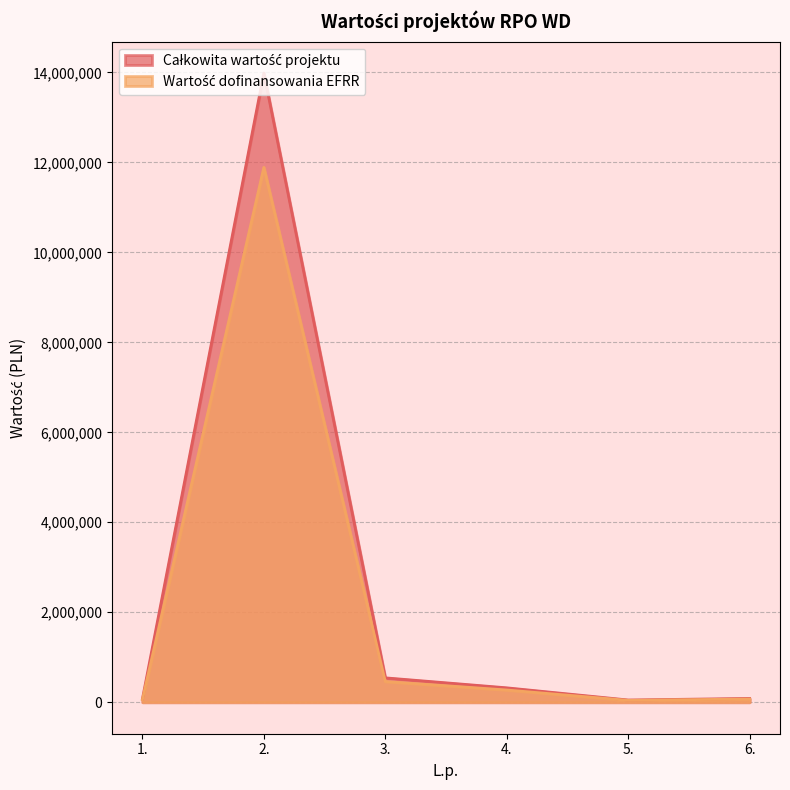

What is the value of the Wartość dofinansowania EFRR point at the 1st from the left?

70584.0